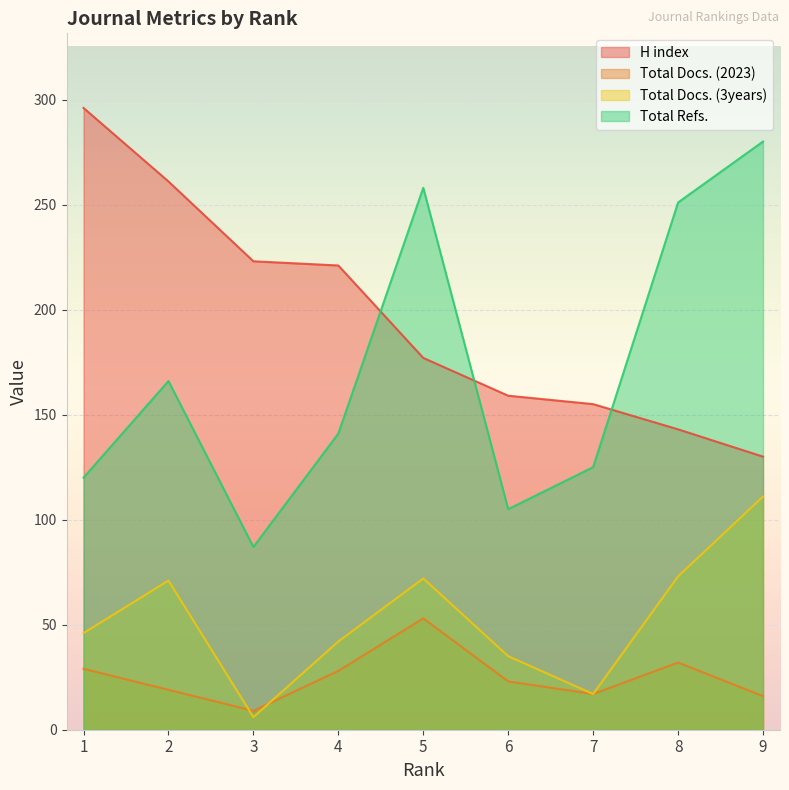

At 4, list the series in order from smallest to largest.

Total Docs. (2023), Total Docs. (3years), Total Refs., H index